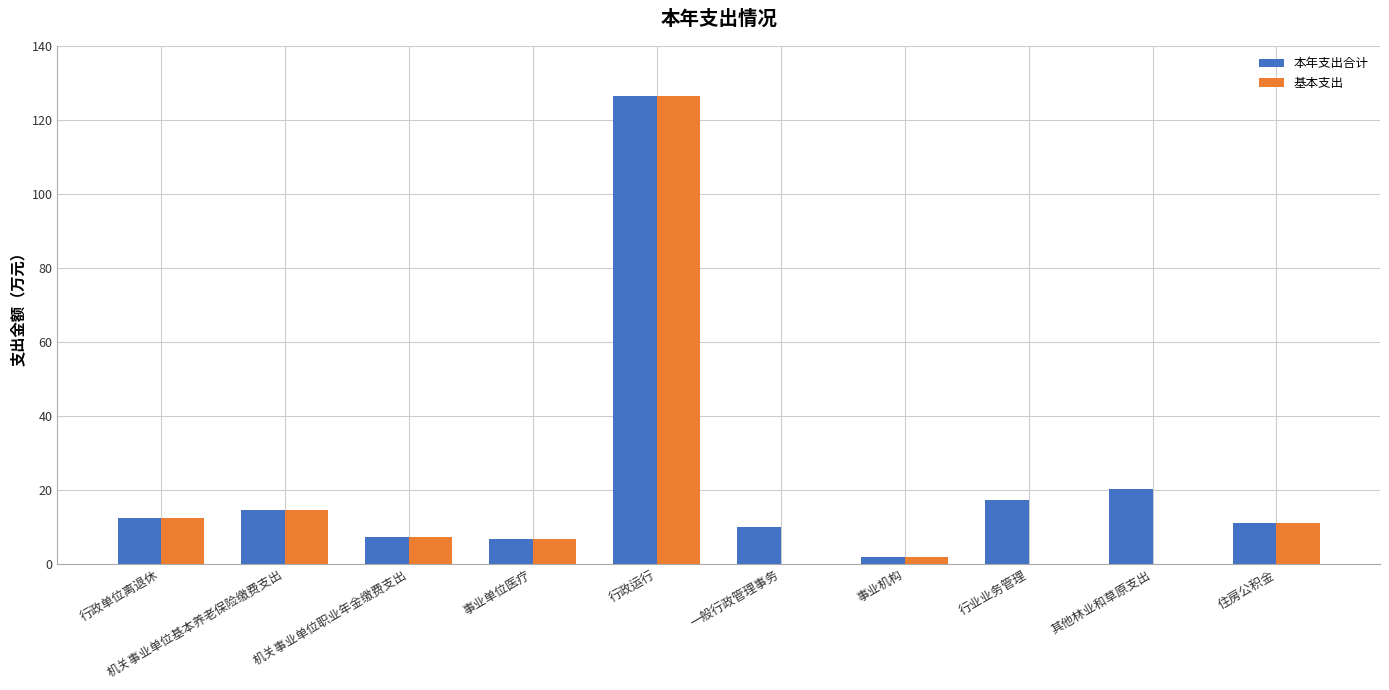

At which category is the sum across all series the highest?

行政运行